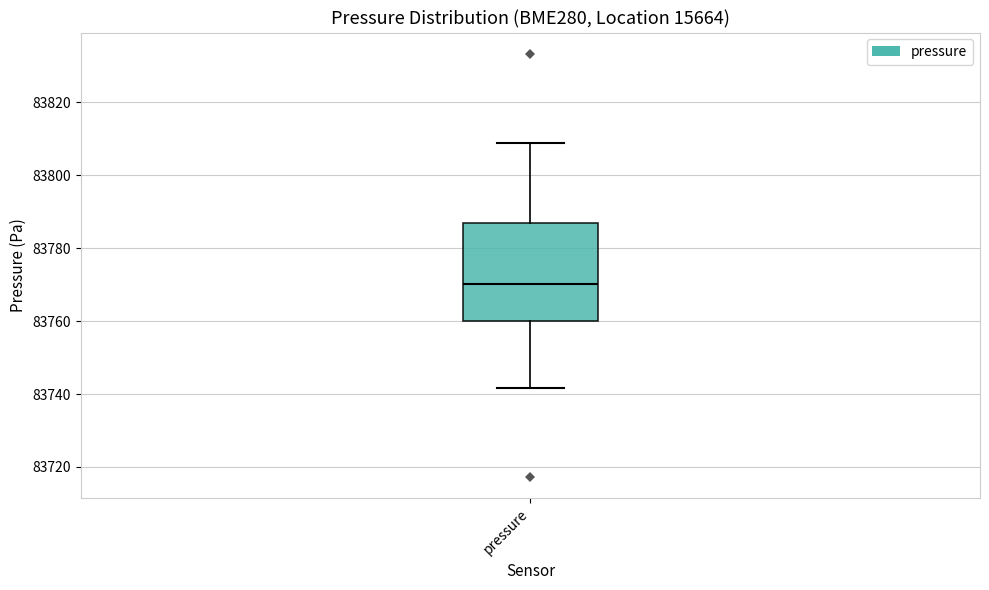

Read this box plot against the y-axis: the position of the median line, the range covered by the box, and the ends of both whiskers. The values are not printed on the chart, so give them approximately, as read against the axis.

median 83770, box 83760 to 83788, whiskers 83742 to 83808